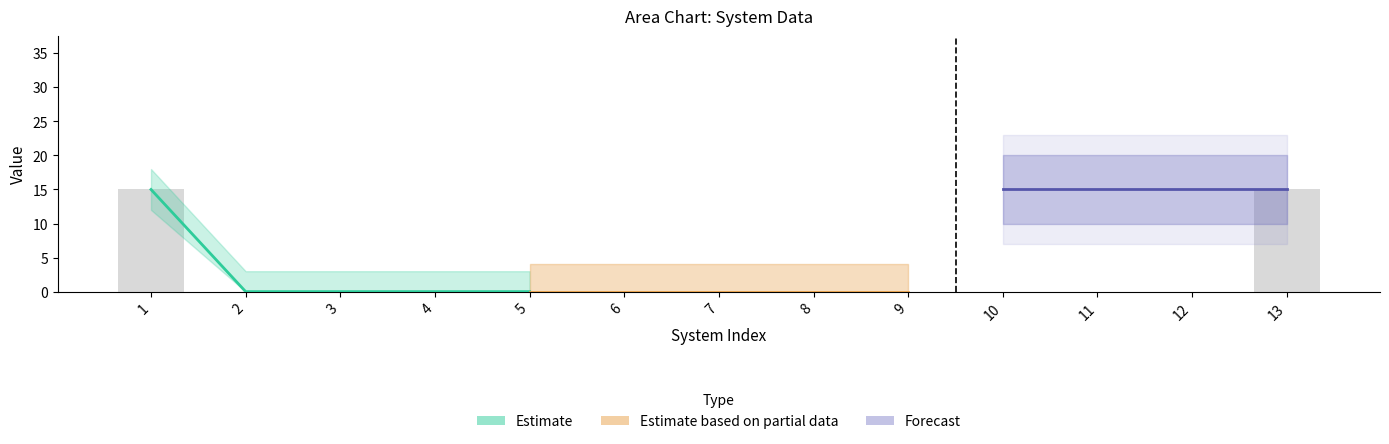

Are the bars horizontal?

No